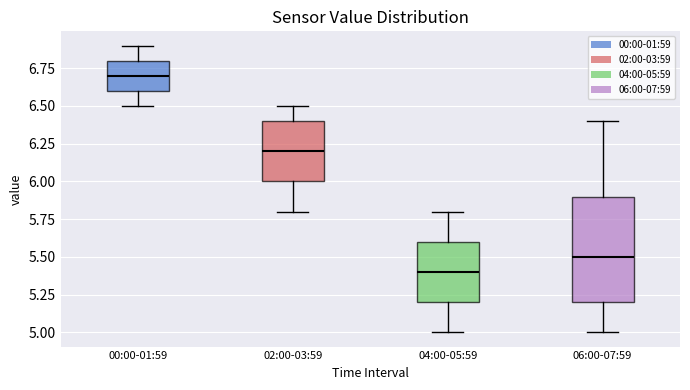

Which box is the tallest, from its lower edge to its upper edge?

06:00-07:59